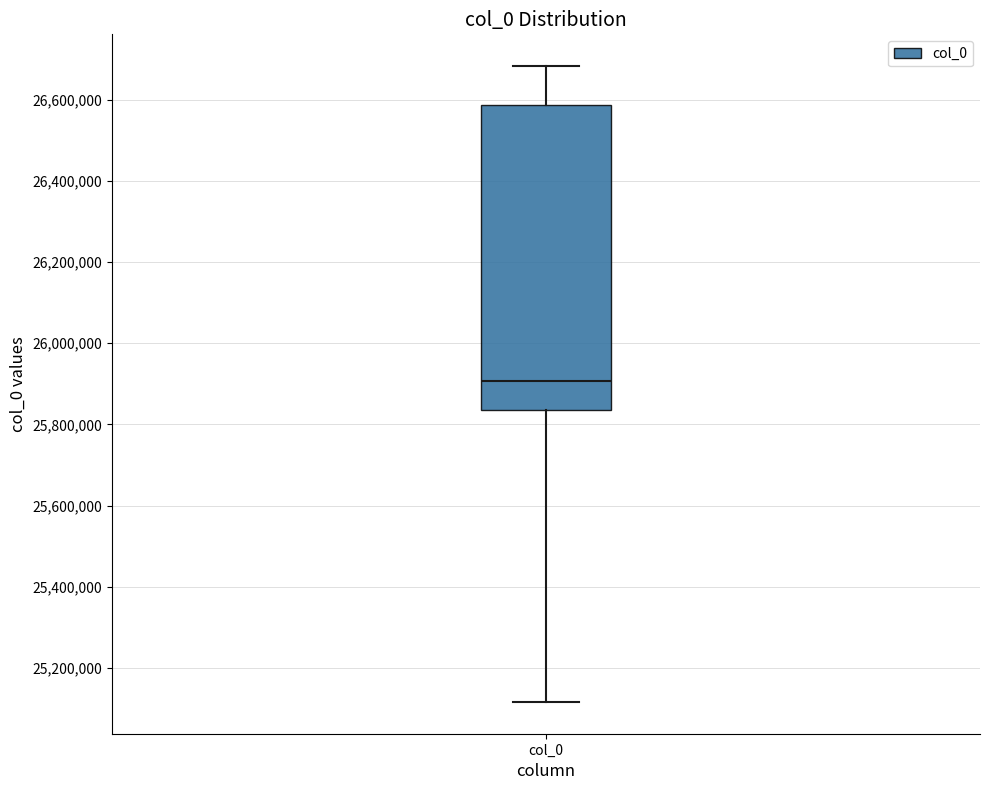

Transcribe this box plot: give where the median line is, the range the box spans, and where the two whiskers end, as read against the y-axis. The values are not printed on the chart, so give them approximately, as read against the axis.

median 25900000, box 25840000 to 26580000, whiskers 25120000 to 26680000